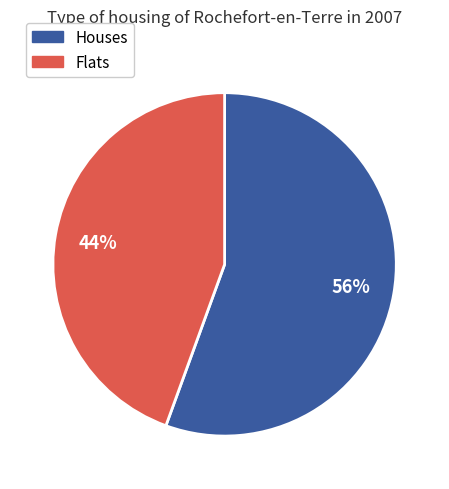

Does any single category account for the majority?

Yes